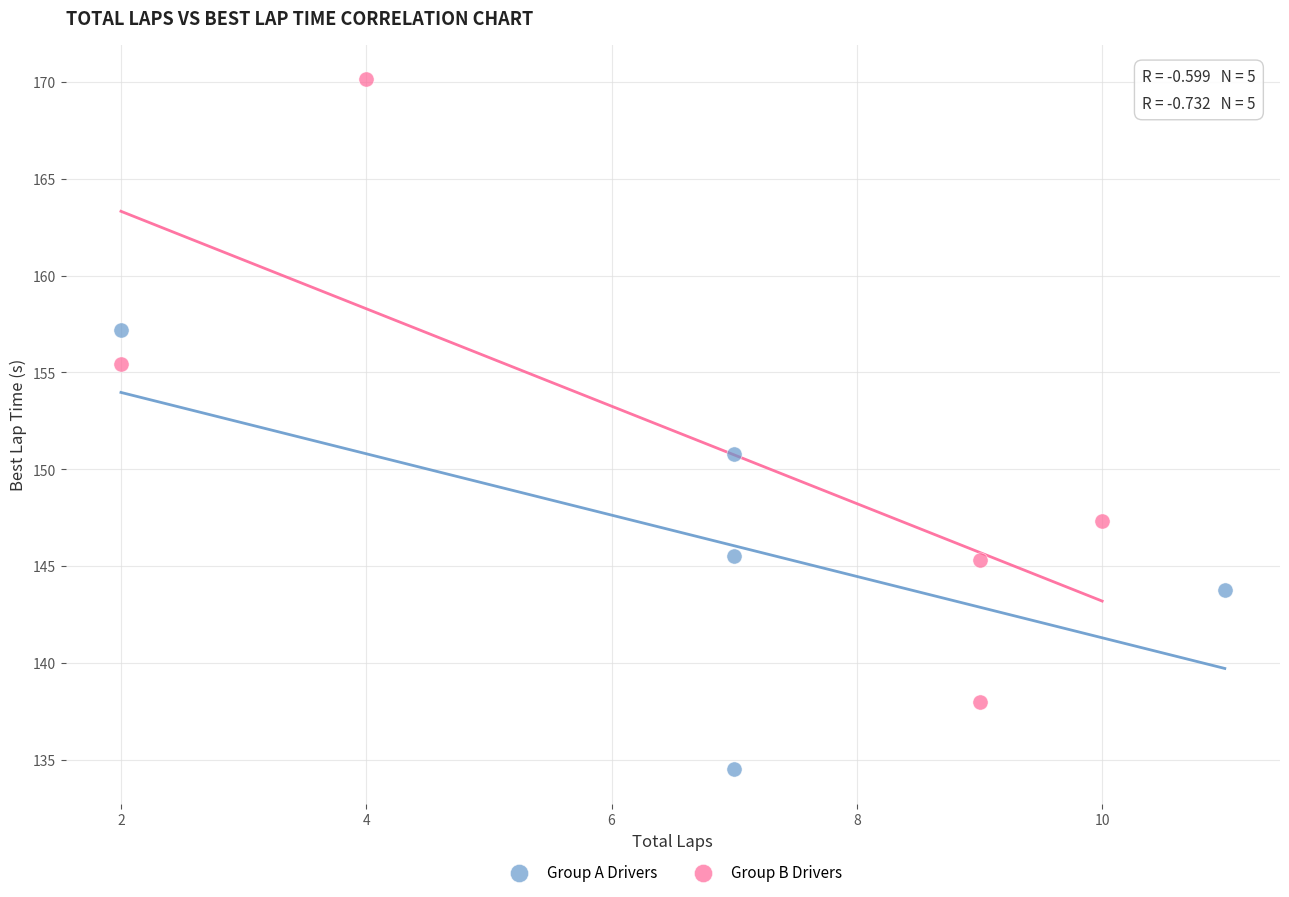

Which series has the largest Y range (max minus min)?

Group B Drivers